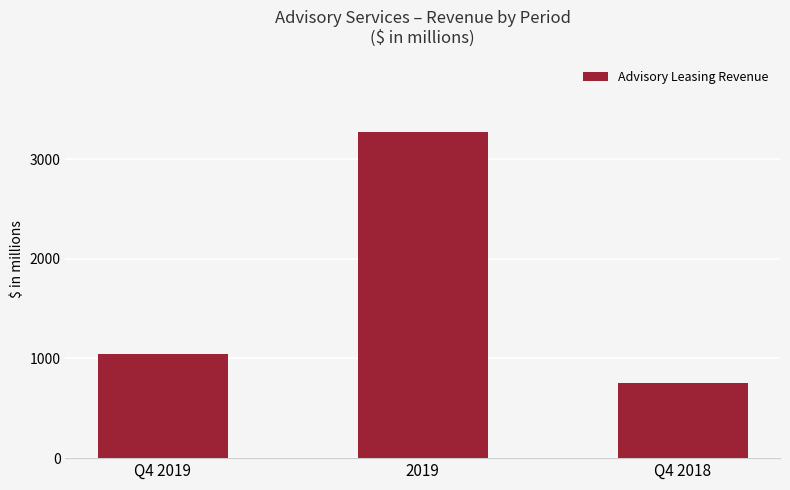

Where does the data first go above 1048?

Q4 2019